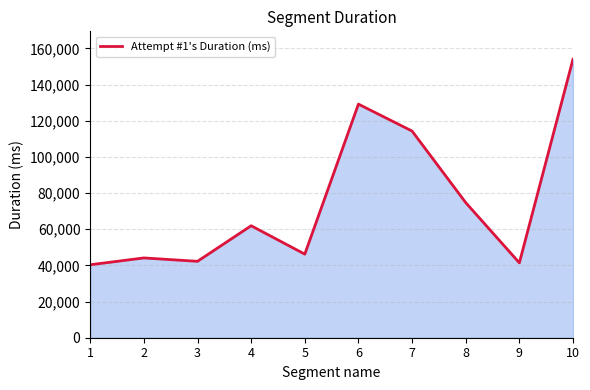

Between 6 and 4, which is larger?

6